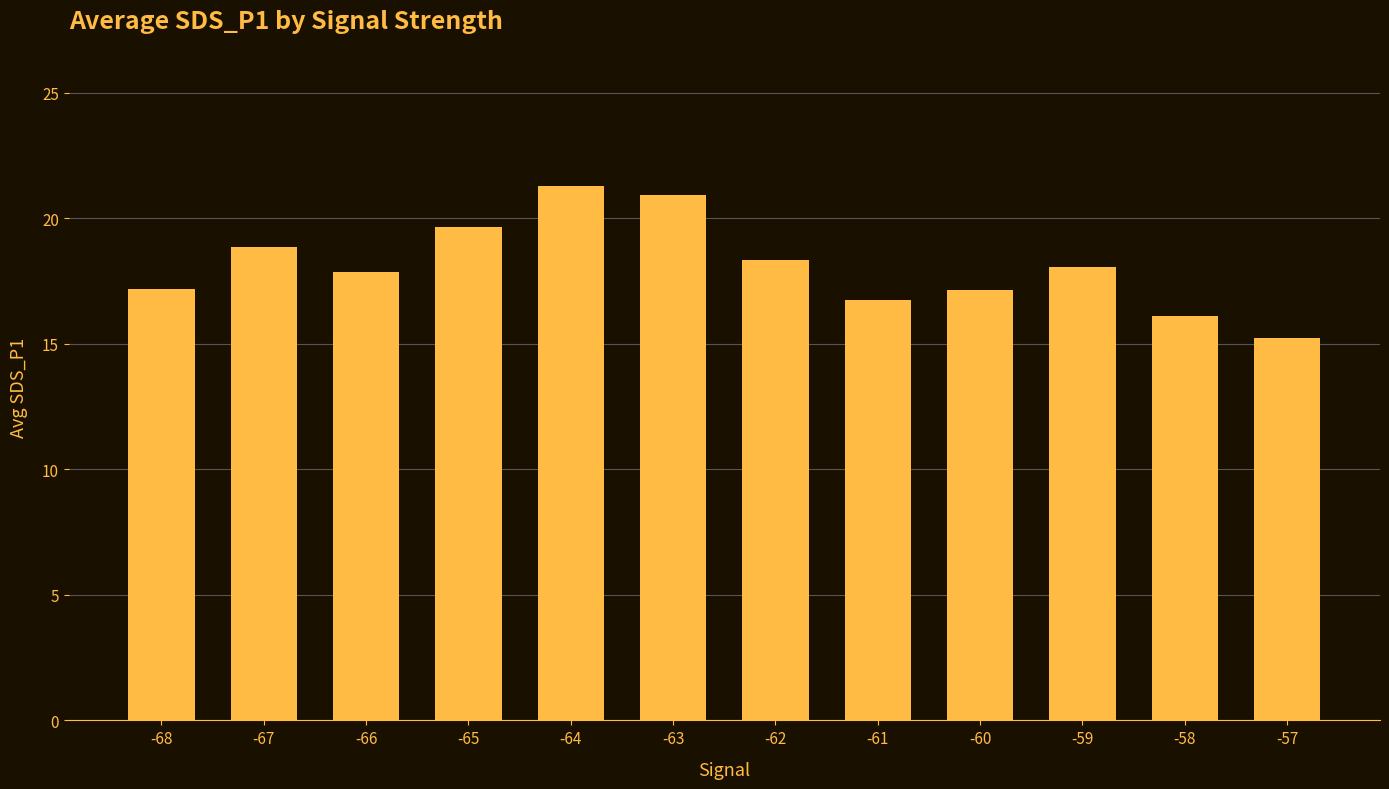

Does the chart contain stacked bars?

No